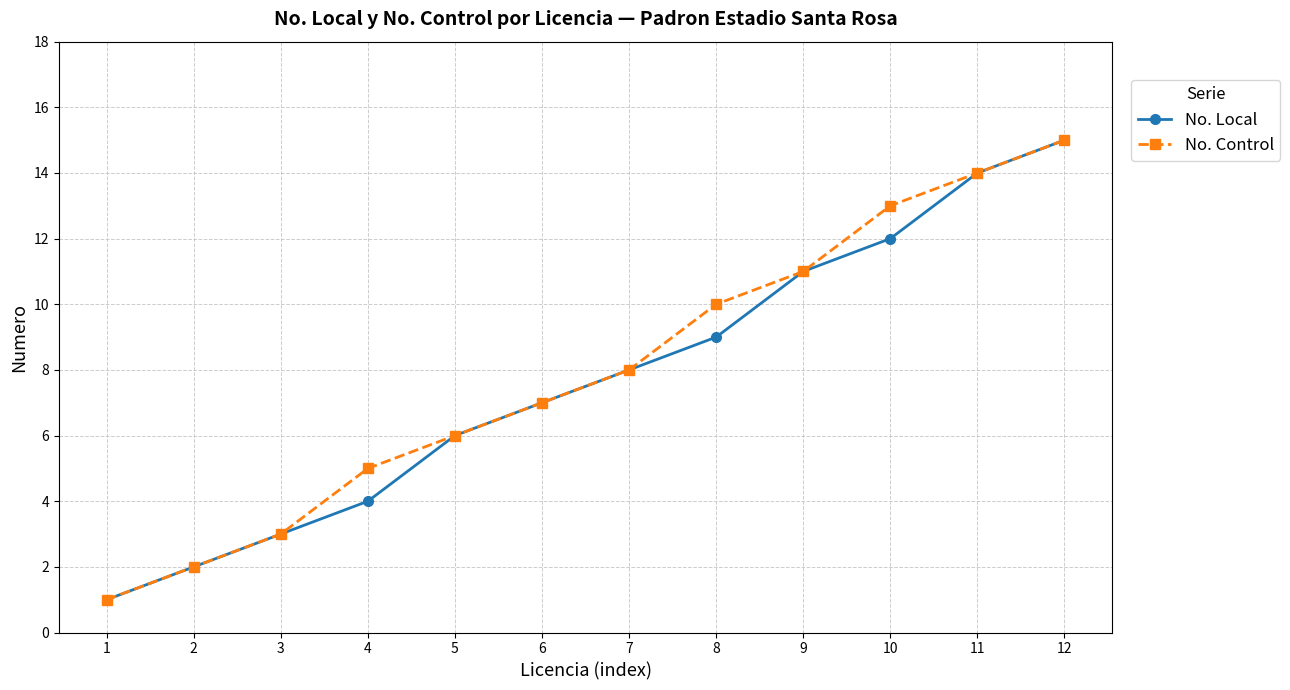

Between 7 and 8, which series saw the biggest shift?

No. Control